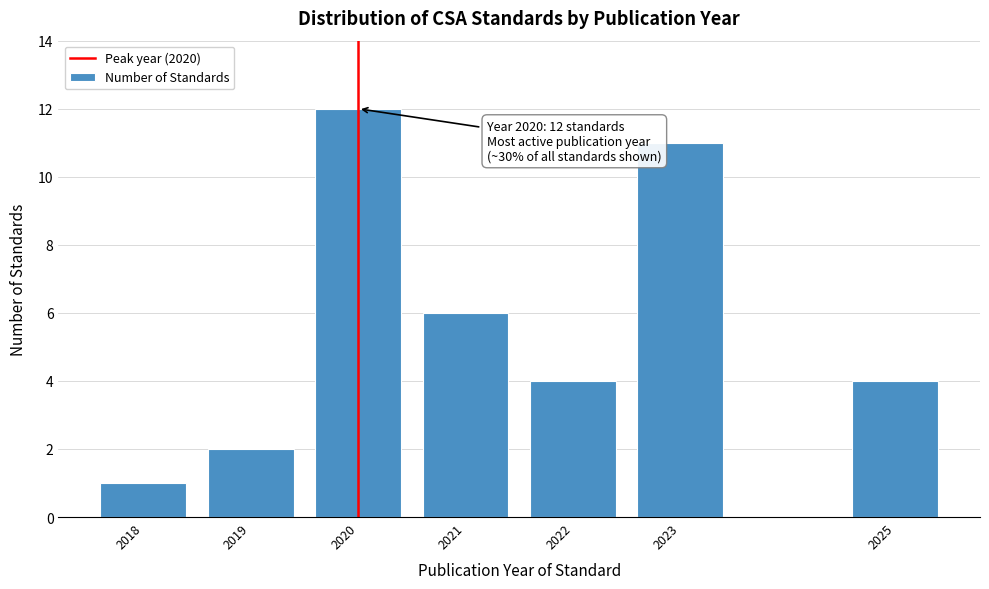

Reading right to left, transcribe all the data shown in this chart.

4	11	4	6	12	2	1